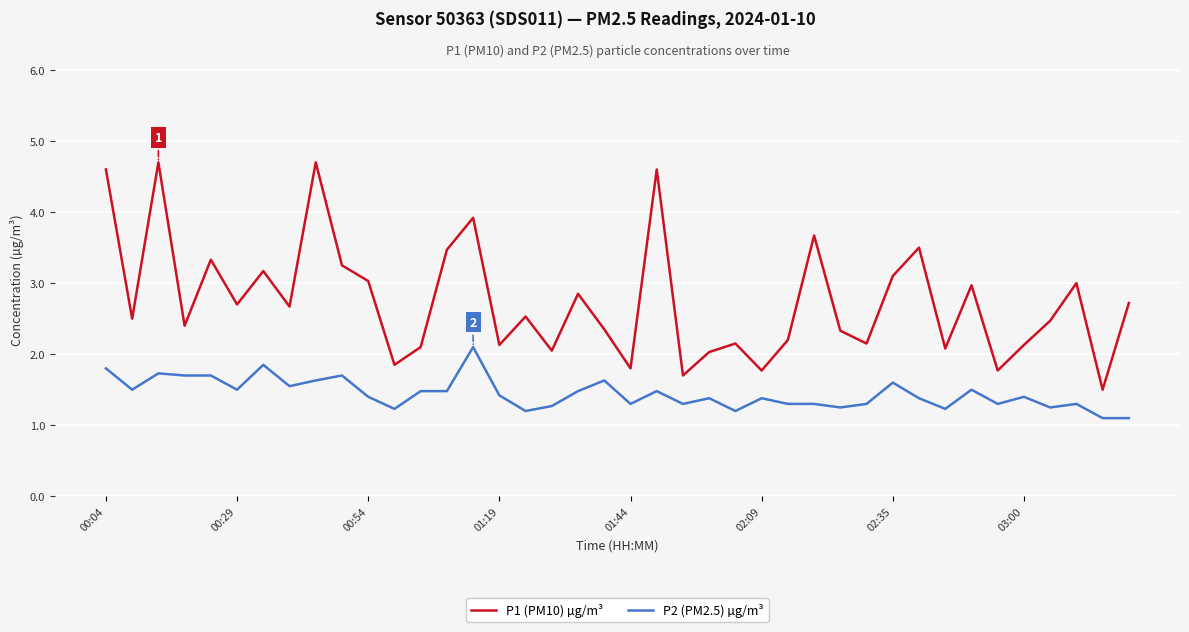

Which series has the widest spread of values?

P1 (PM10) µg/m³